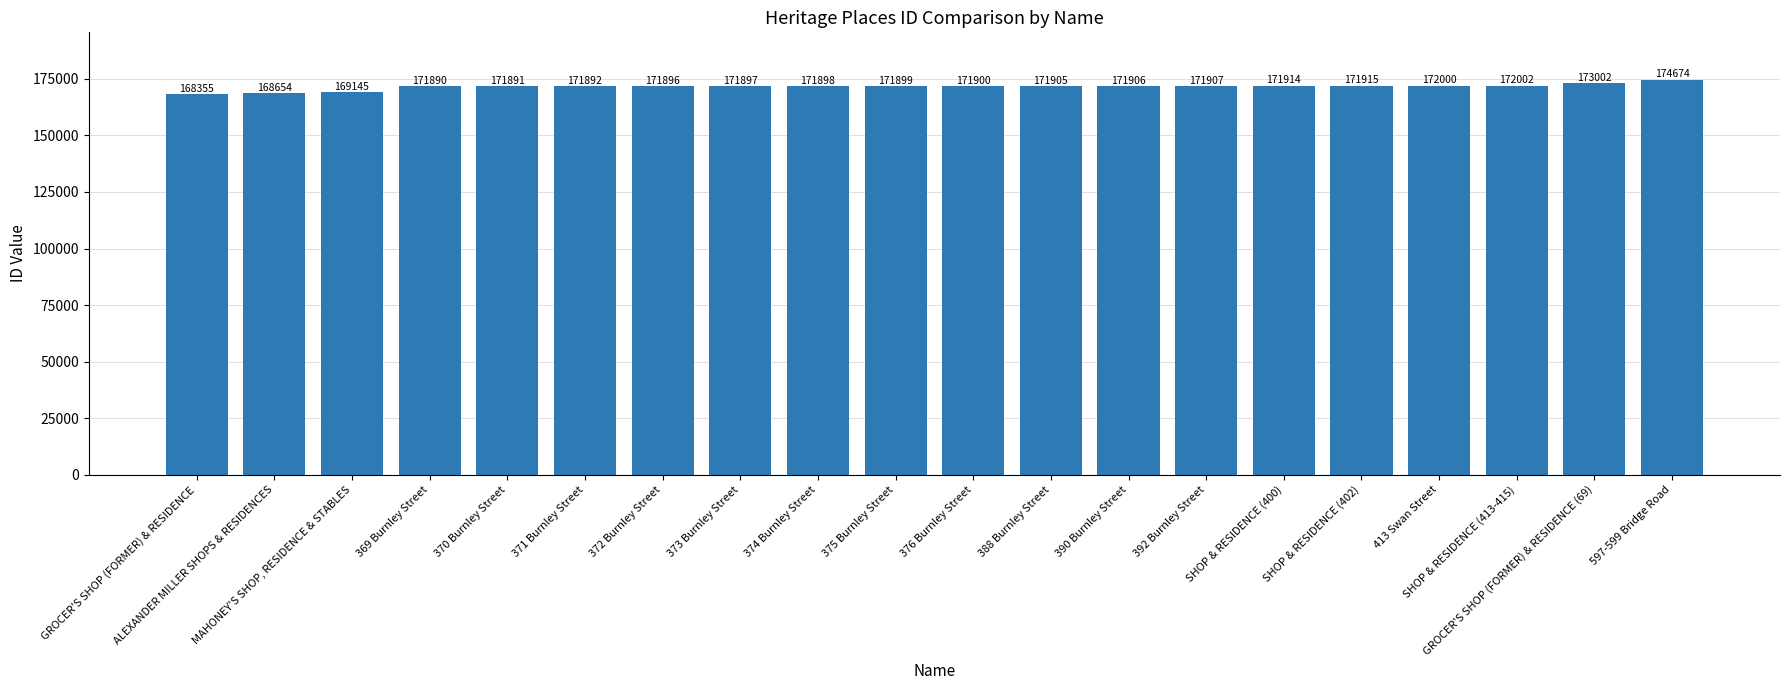

Reading left to right, extract all data points from this chart.

GROCER'S SHOP (FORMER) & RESIDENCE=168355	ALEXANDER MILLER SHOPS & RESIDENCES=168654	MAHONEY'S SHOP, RESIDENCE & STABLES=169145	369 Burnley Street=171890	370 Burnley Street=171891	371 Burnley Street=171892	372 Burnley Street=171896	373 Burnley Street=171897	374 Burnley Street=171898	375 Burnley Street=171899	376 Burnley Street=171900	388 Burnley Street=171905	390 Burnley Street=171906	392 Burnley Street=171907	SHOP & RESIDENCE (400)=171914	SHOP & RESIDENCE (402)=171915	413 Swan Street=172000	SHOP & RESIDENCE (413-415)=172002	GROCER'S SHOP (FORMER) & RESIDENCE (69)=173002	597-599 Bridge Road=174674